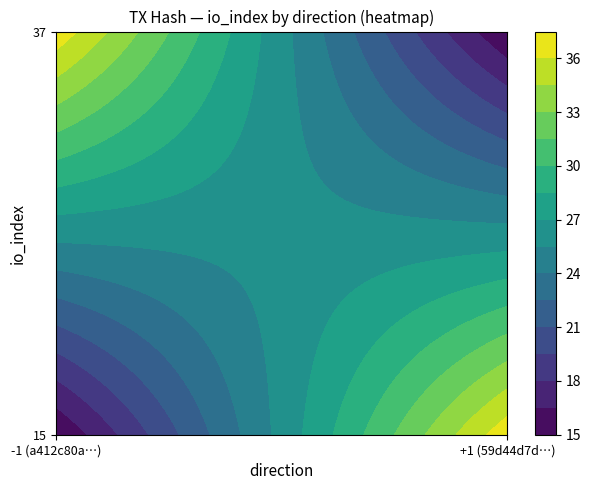

The 59d44d7d29ade7e2b6c81cdeb911ba2856865d5 series shows 1 at direction. True or false?

True